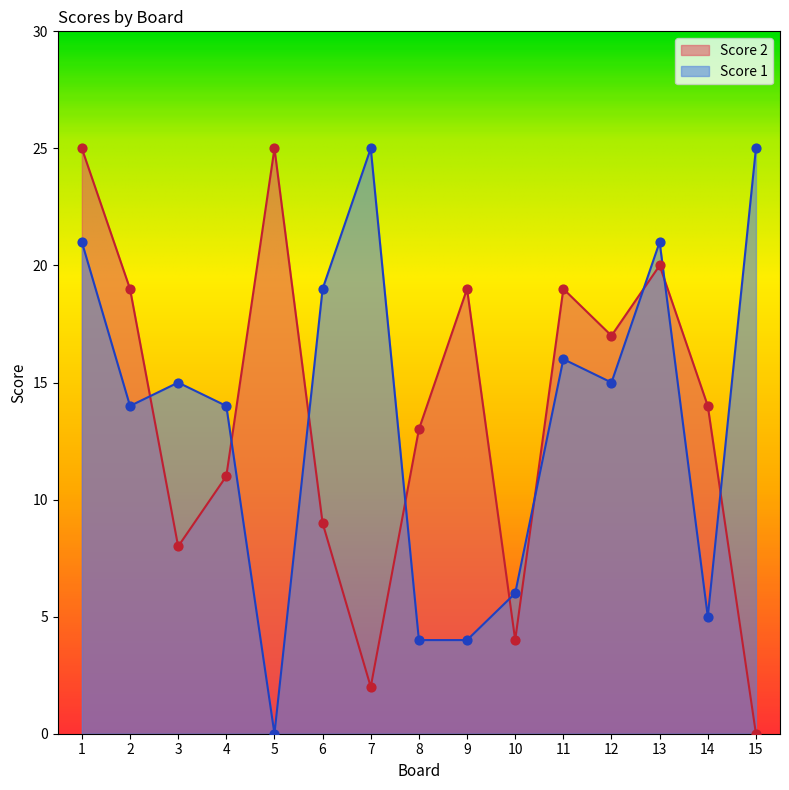

At how many categories does at least one series exceed 2?

15